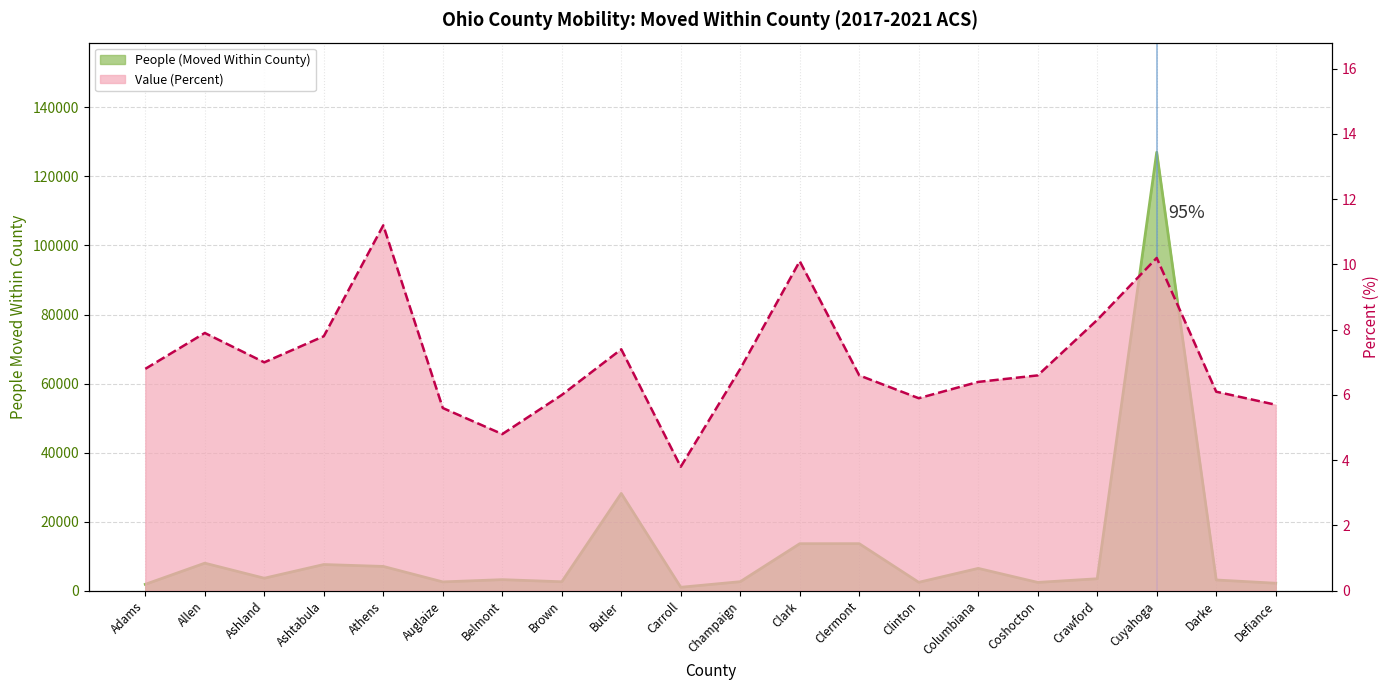

What is the value of the Value (Percent) point at the 20th from the left?

5.7